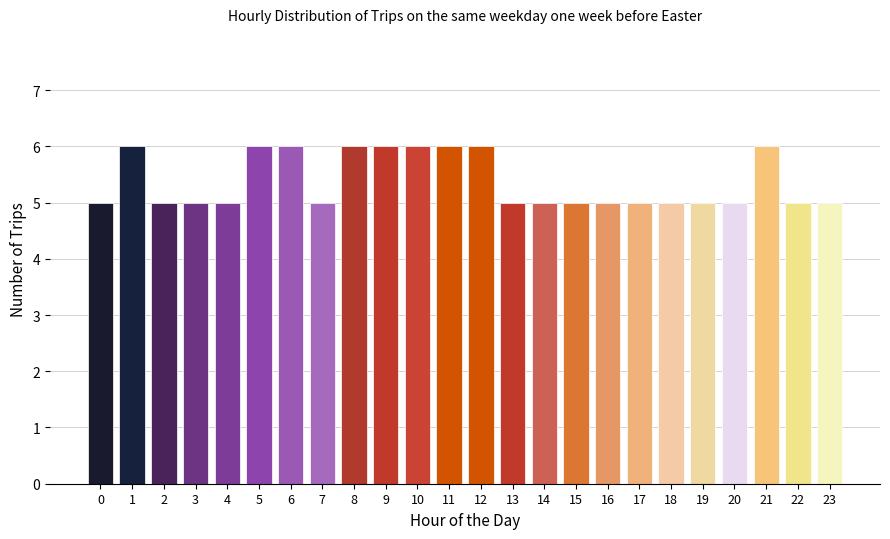

Reading right to left, list all the values displayed in this chart.

23=5	22=5	21=6	20=5	19=5	18=5	17=5	16=5	15=5	14=5	13=5	12=6	11=6	10=6	9=6	8=6	7=5	6=6	5=6	4=5	3=5	2=5	1=6	0=5